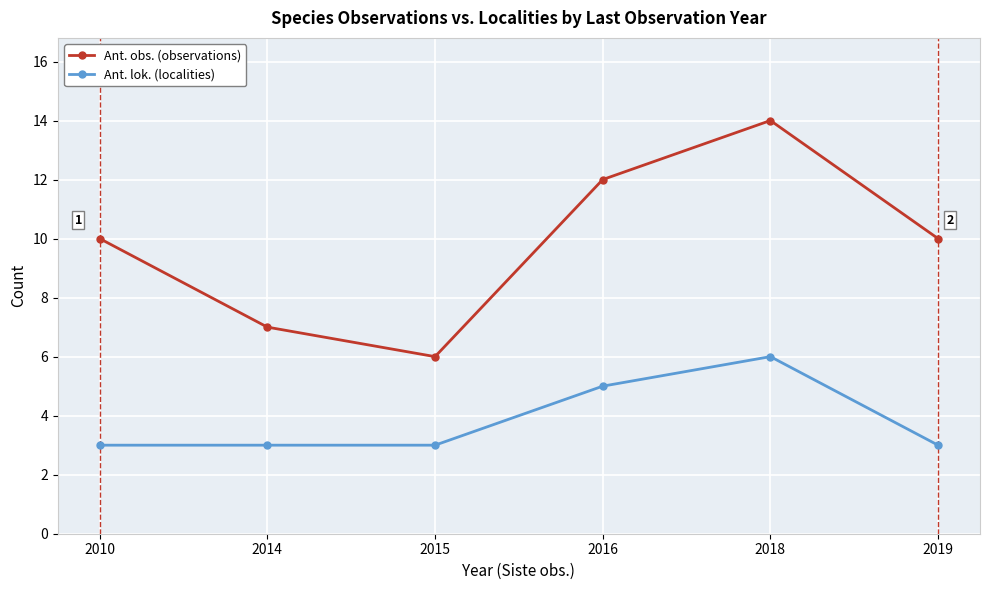

What is the lowest value of the Ant. lok. (localities) series?

3